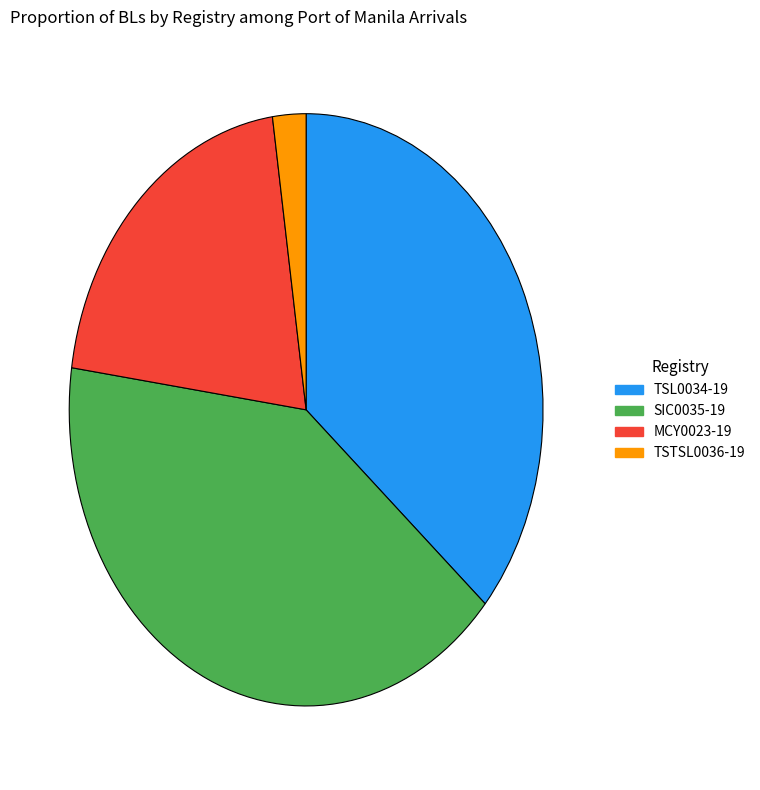

Rank the categories by value from highest to lowest.

SIC0035-19, TSL0034-19, MCY0023-19, TSTSL0036-19